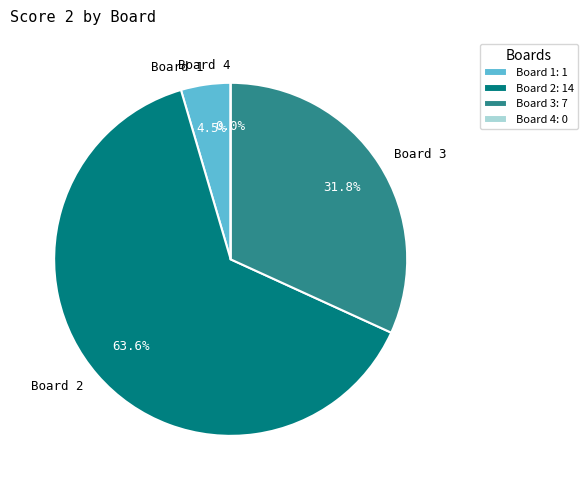

Approximately how many times larger is the value at Board 1 compared to Board 2?

0.1